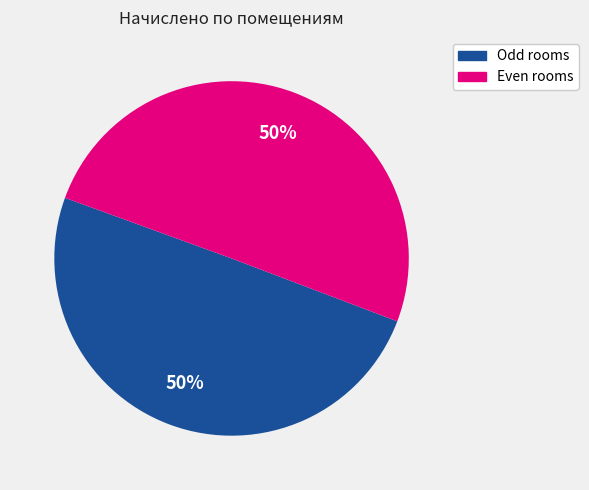

To the nearest percent, what is the average slice percentage?

50%